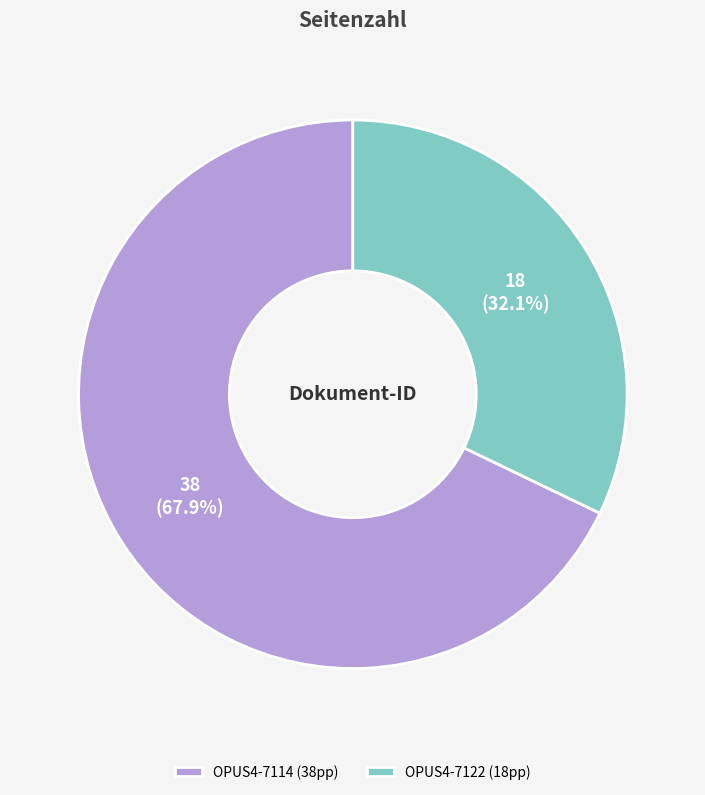

To the nearest percent, what portion does OPUS4-7114 represent?

68%